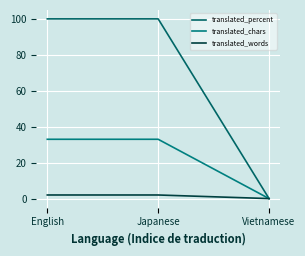

What is the value of the translated_words point at the 2nd from the left?

2